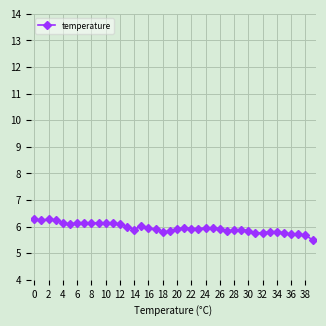

What is the smallest value displayed?

5.5